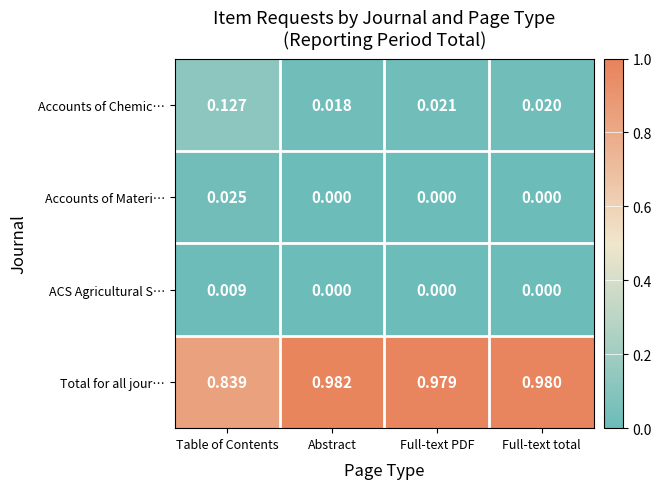

At which category does the chart reach its peak across all series?

Abstract